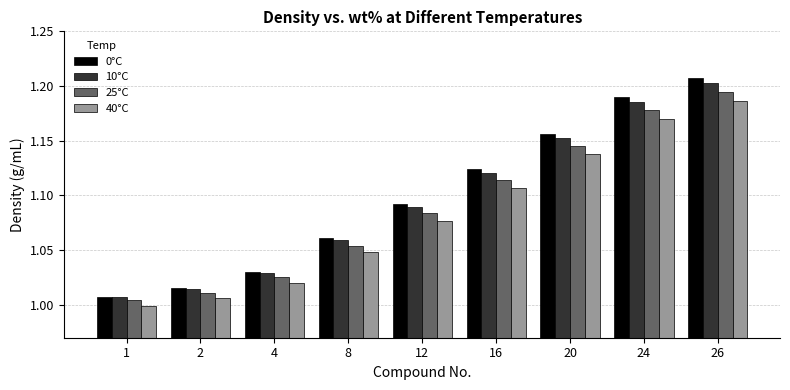

The value of 40°C at 1 is 1.0. True or false?

True